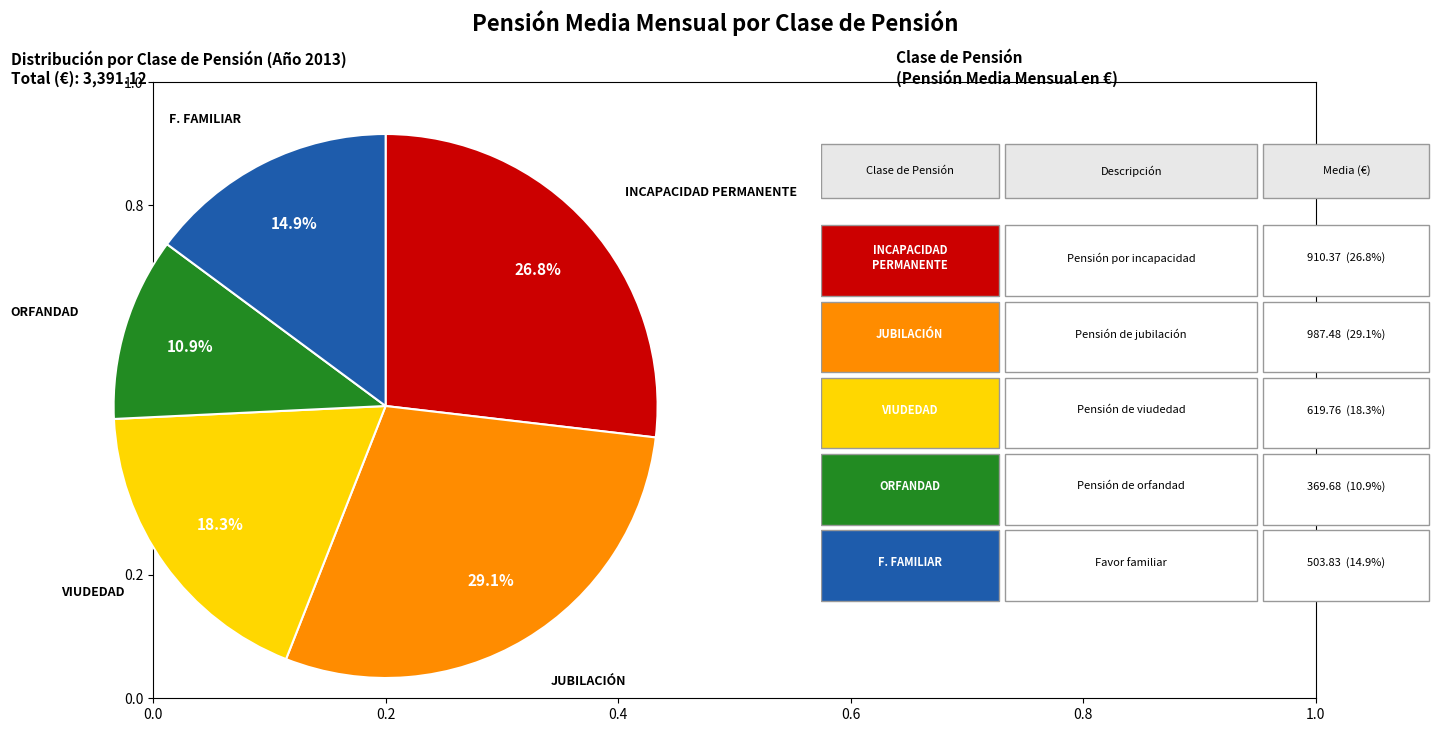

To the nearest percent, what portion does VIUDEDAD represent?

18%